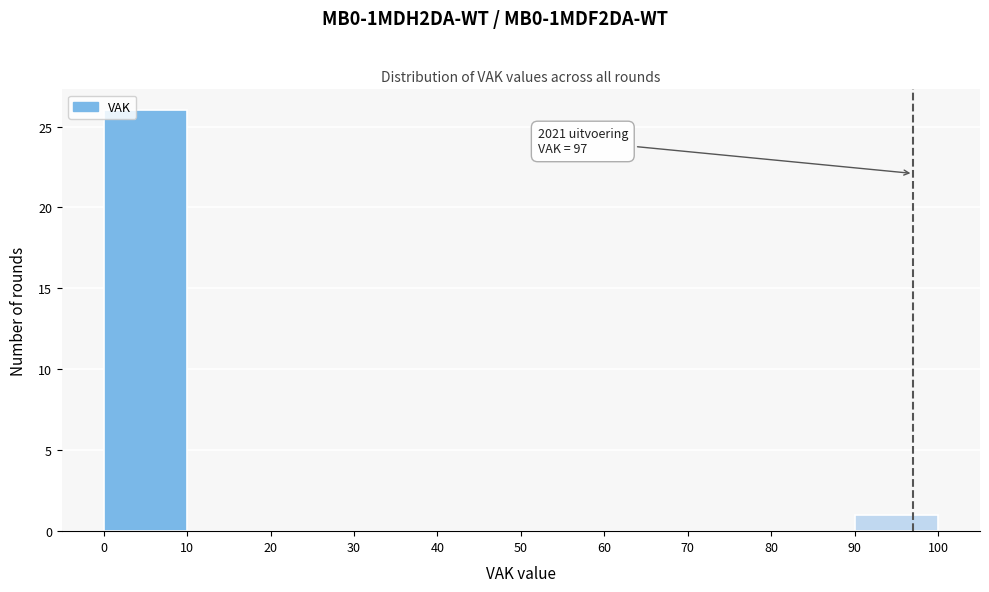

Which range on the x-axis has the tallest bar?

0 to 10